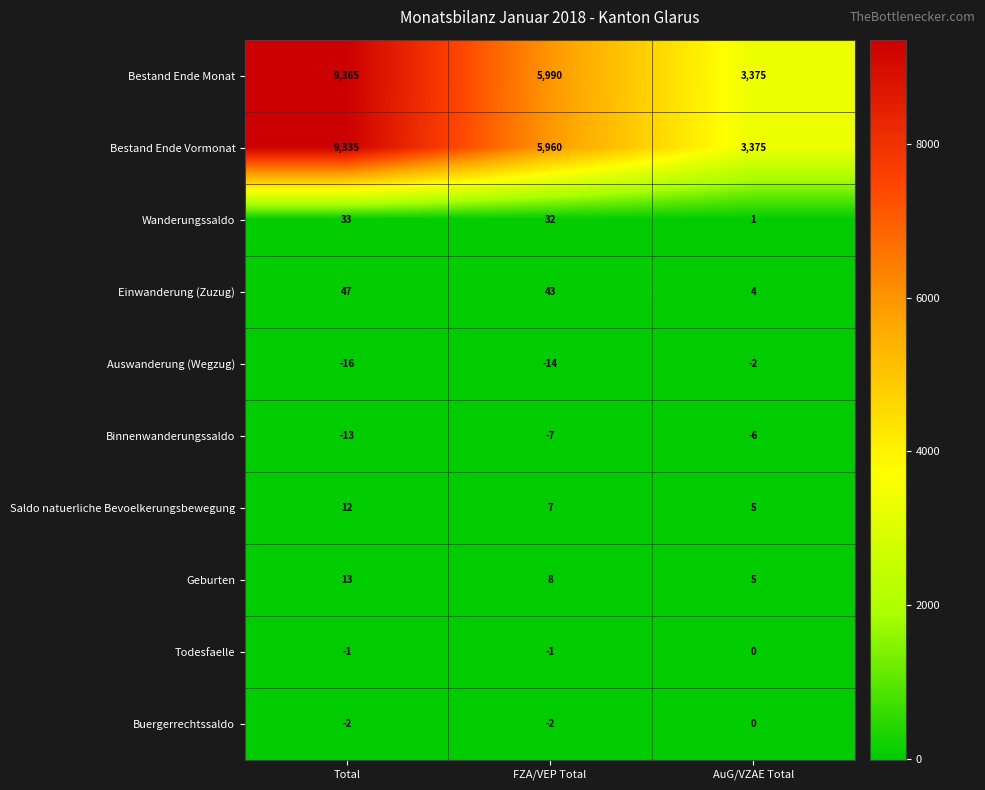

What is the difference between the second highest and minimum values in the Wanderungssaldo series?

31